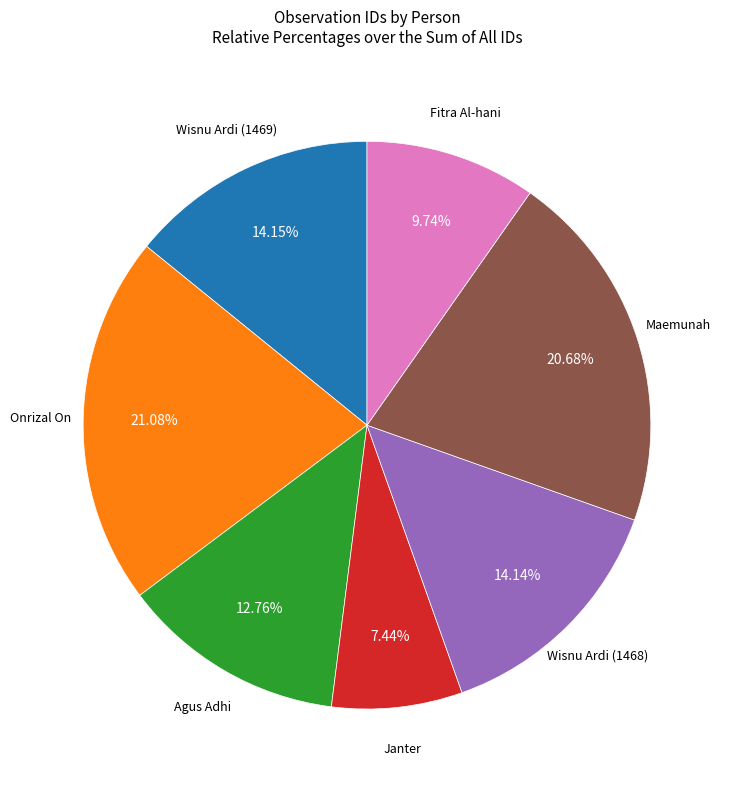

Does any single category account for the majority?

No